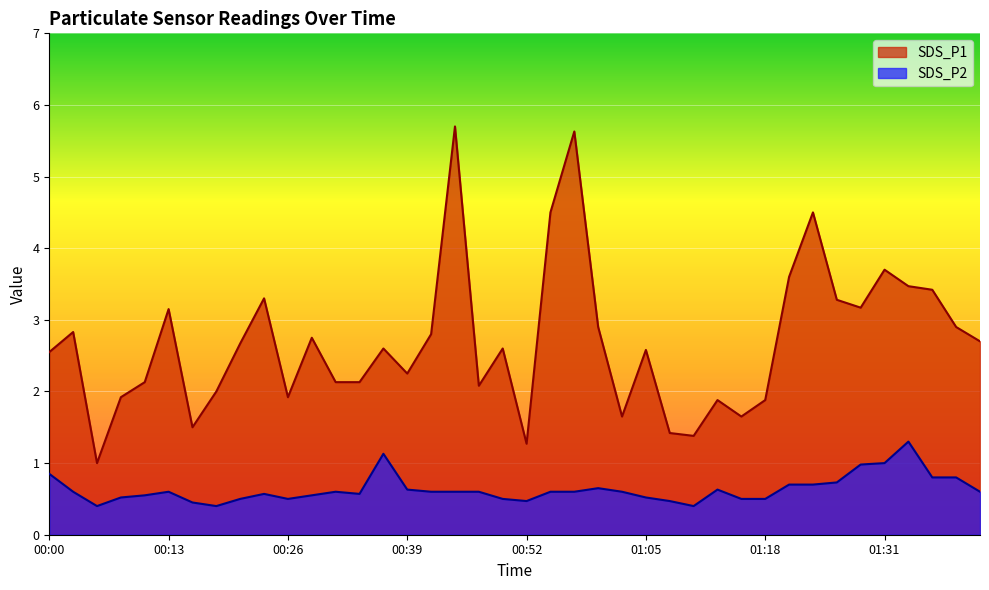

How many interior local peaks does the SDS_P2 series have?

7